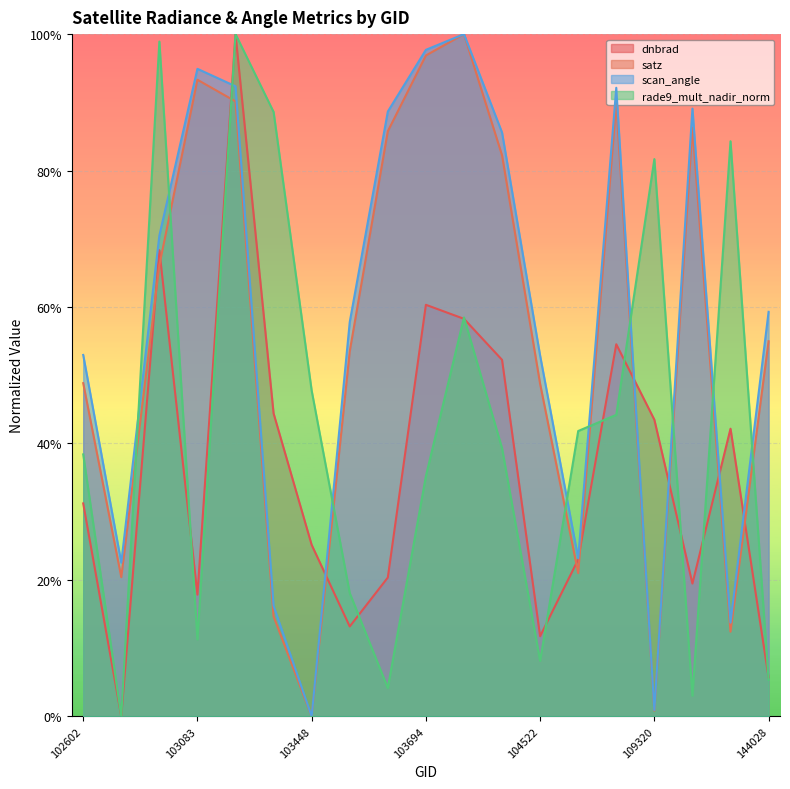

What is the total value across all series at 103092?

3.8